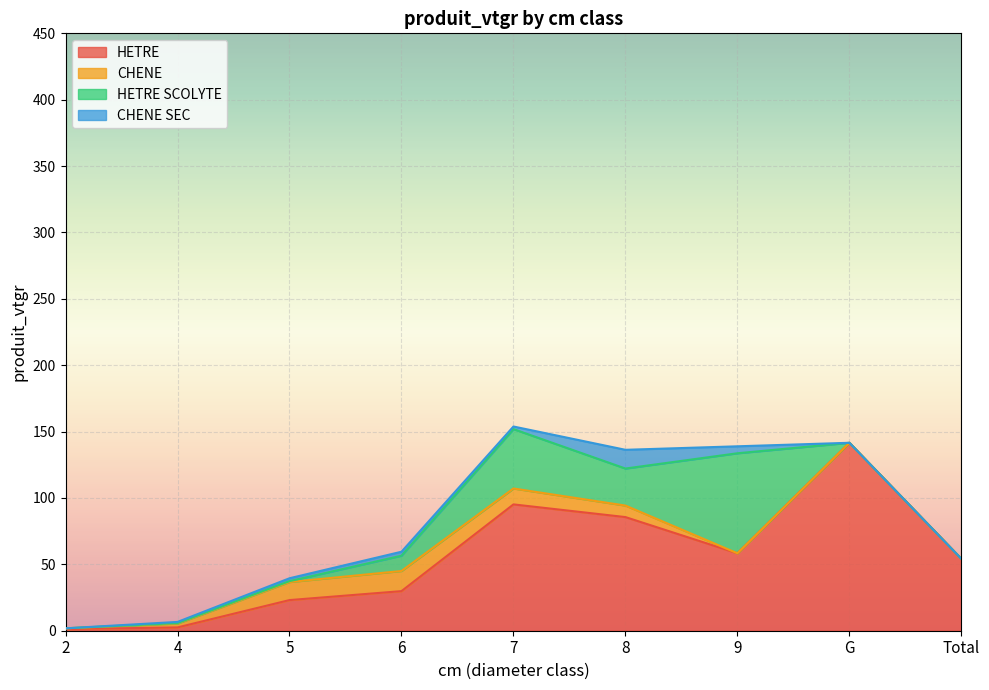

How many lines are shown in the chart?

4